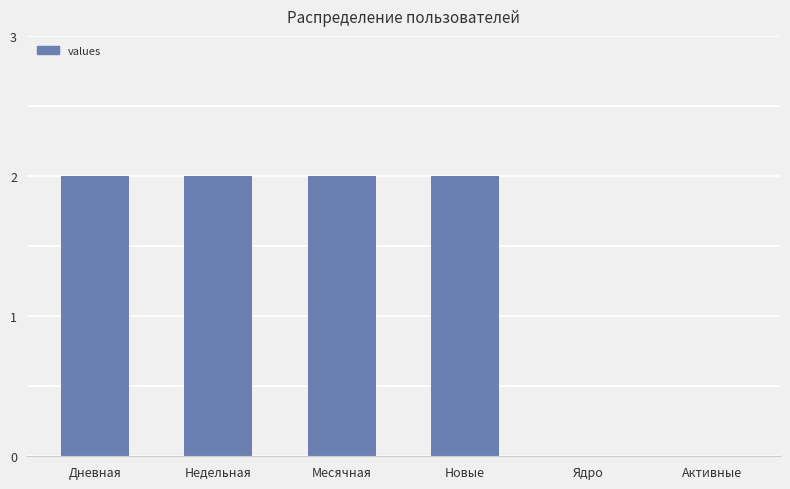

Reading right to left, extract all data points from this chart.

0	0	2	2	2	2